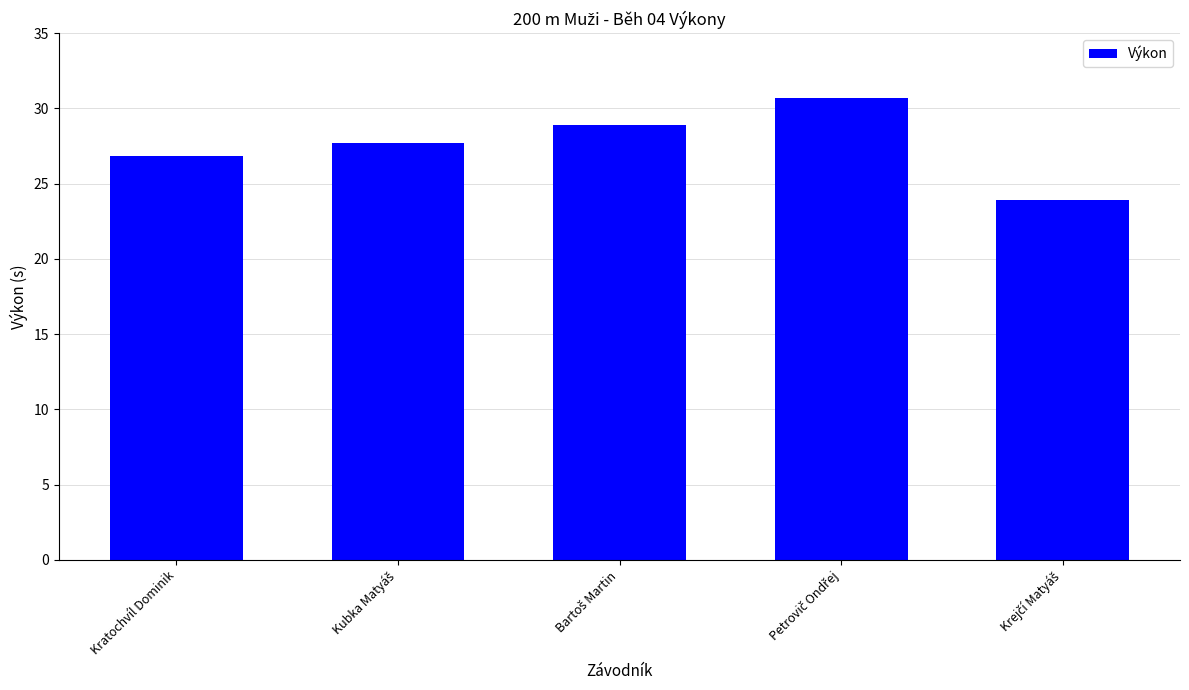

Reading left to right, list all the values displayed in this chart.

26.9	27.7	28.9	30.7	23.9